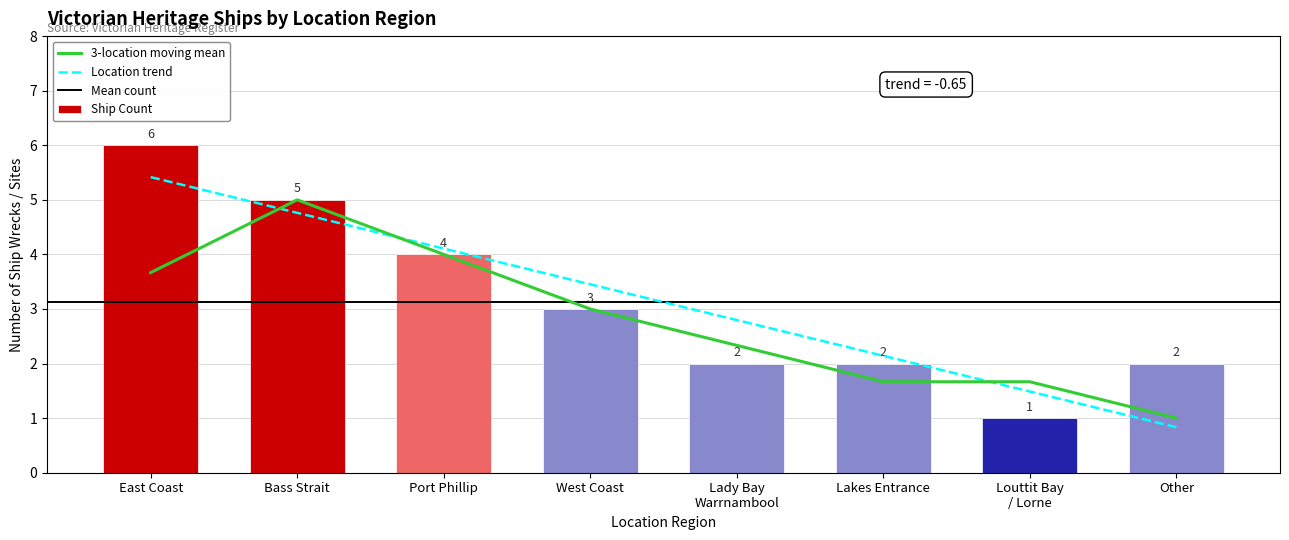

The value of Ship Count at Bass Strait is 5. True or false?

True